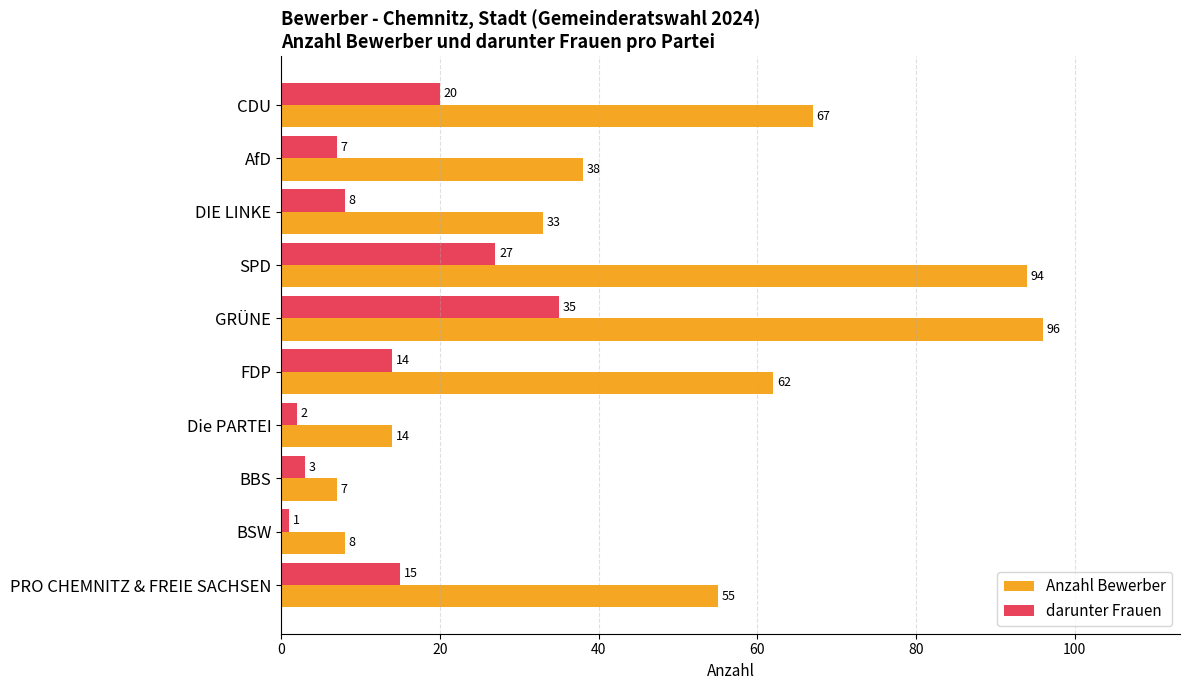

True or false: darunter Frauen has a value of 15 at PRO CHEMNITZ & FREIE SACHSEN.

True